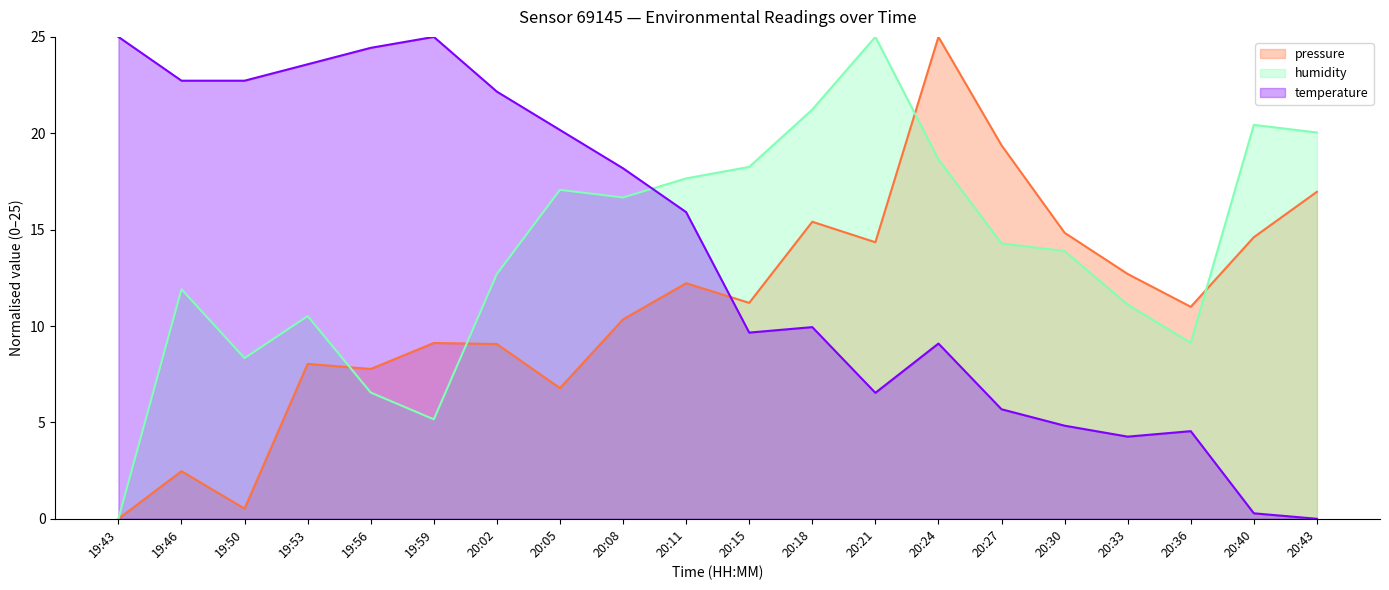

What is the sum of all pressure values?

221.8